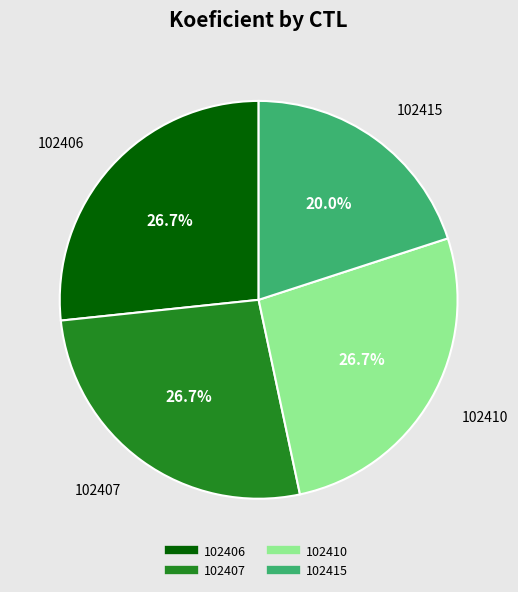

Approximately how many times larger is the value at 102410 compared to 102415?

1.3